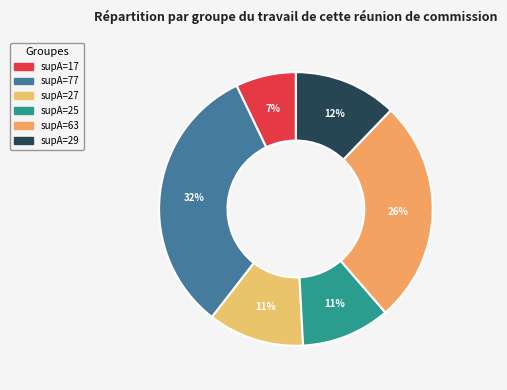

Which category has the smallest portion of the pie?

17